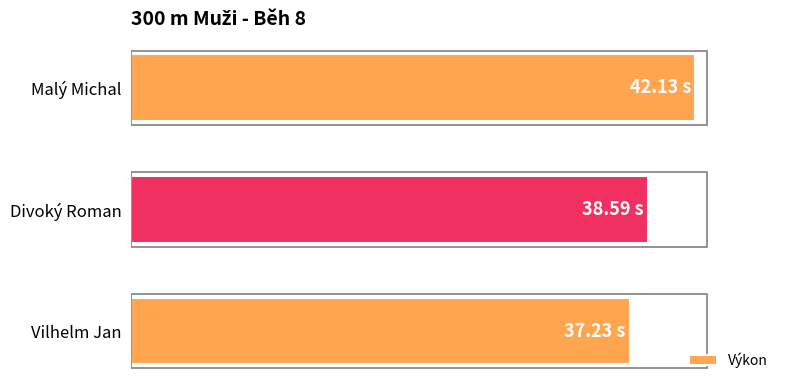

Rank the categories by value from highest to lowest.

Malý Michal, Divoký Roman, Vilhelm Jan